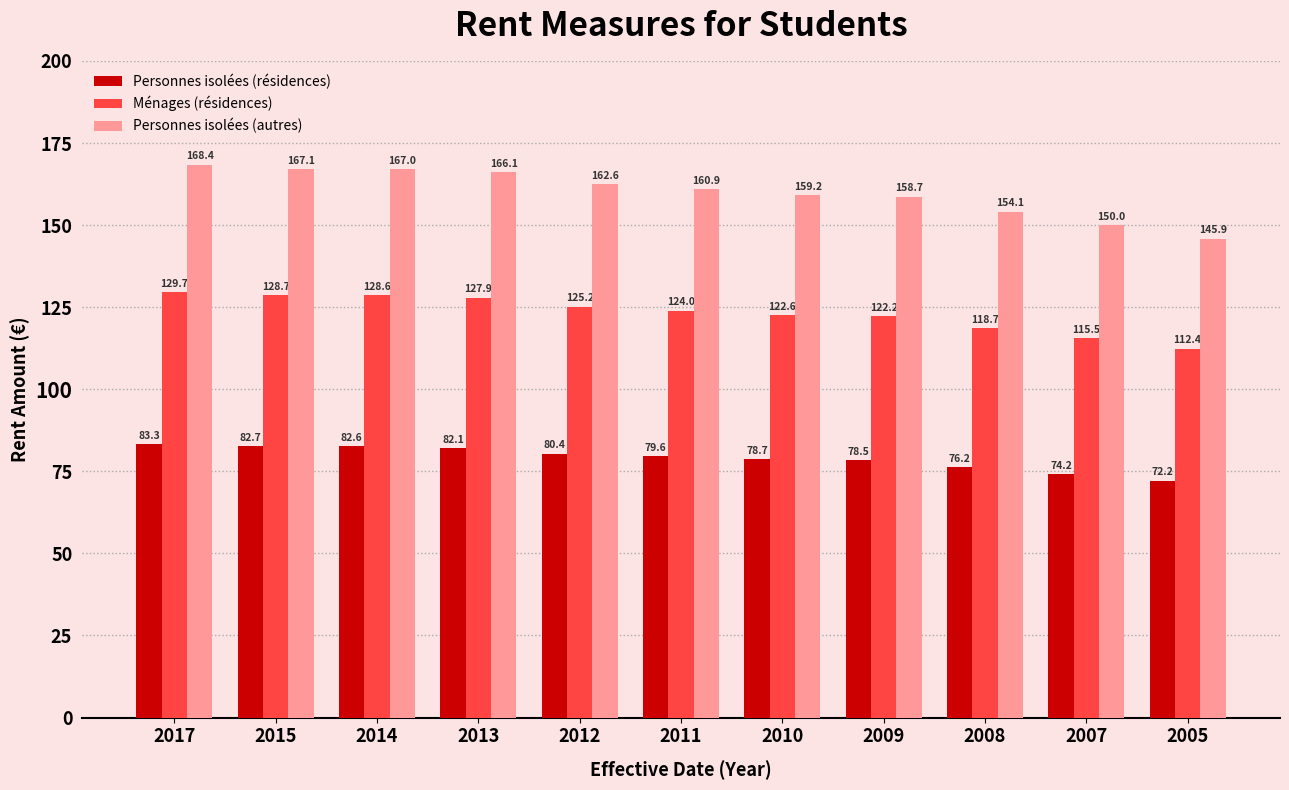

Which series changed the most between 2008 and 2005?

Personnes isolées (autres)